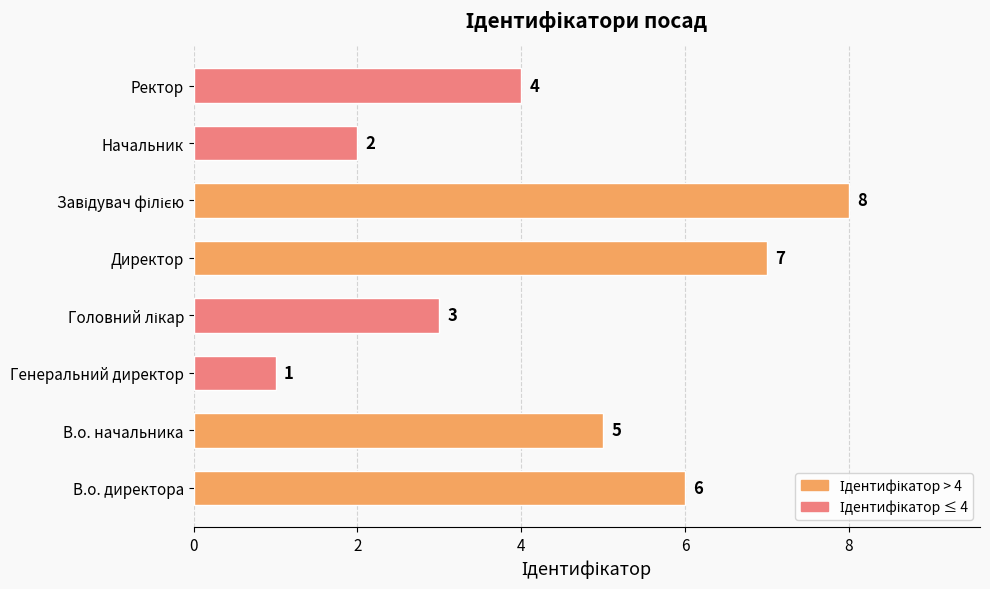

Between Генеральний директор and Директор, which is larger?

Директор